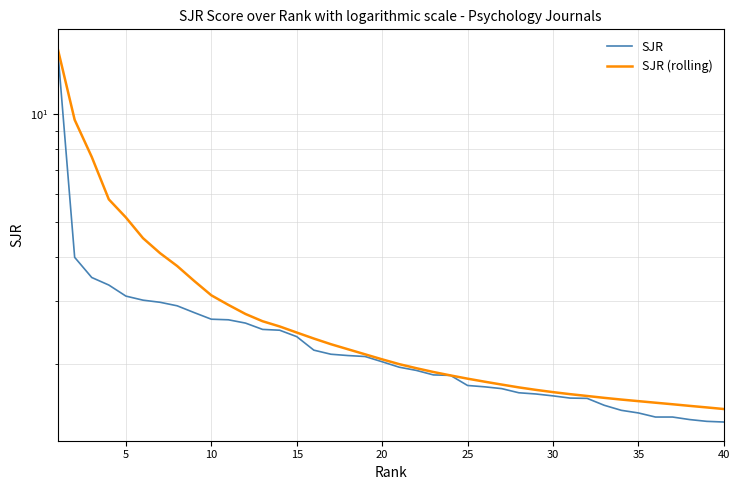

Reading left to right, extract all data points from this chart.

SJR: 15.3	4.0	3.5	3.3	3.1	3.0	3.0	2.9	2.8	2.7	2.7	2.6	2.5	2.5	2.4	2.2	2.1	2.1	2.1	2.0	2.0	1.9	1.9	1.9	1.7	1.7	1.7	1.7	1.7	1.6	1.6	1.6	1.5	1.5	1.5	1.4	1.4	1.4	1.4	1.4
SJR (rolling): 15.3	9.7	7.6	5.8	5.1	4.5	4.1	3.8	3.4	3.1	2.9	2.8	2.6	2.6	2.5	2.4	2.3	2.2	2.1	2.1	2.0	2.0	1.9	1.9	1.8	1.8	1.8	1.7	1.7	1.7	1.7	1.6	1.6	1.6	1.6	1.6	1.5	1.5	1.5	1.5